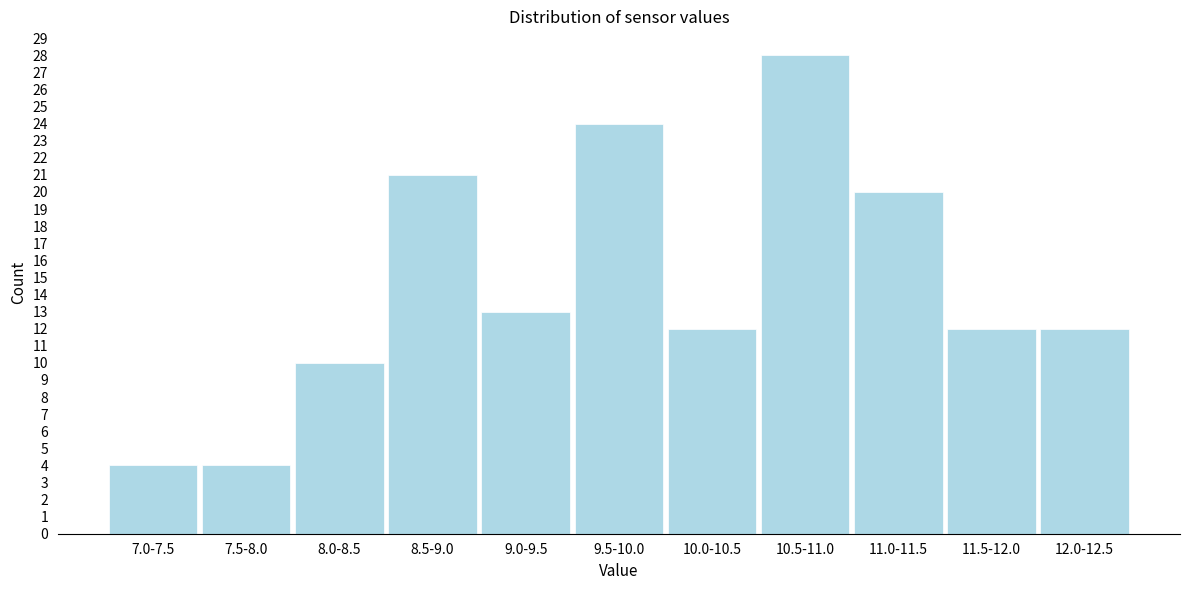

Reading left to right, what are all the values shown in this chart?

7.0-7.5=4	7.5-8.0=4	8.0-8.5=10	8.5-9.0=21	9.0-9.5=13	9.5-10.0=24	10.0-10.5=12	10.5-11.0=28	11.0-11.5=20	11.5-12.0=12	12.0-12.5=12